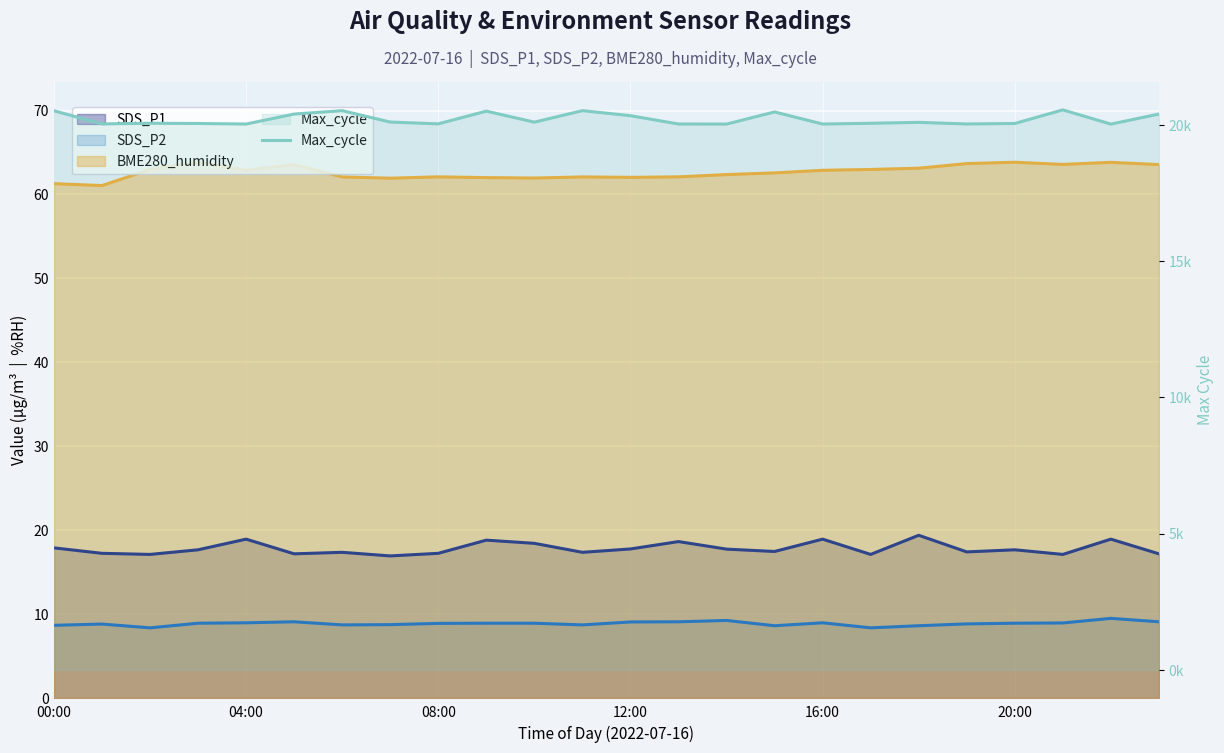

True or false: there are more than 2 points higher than both neighbors.

True